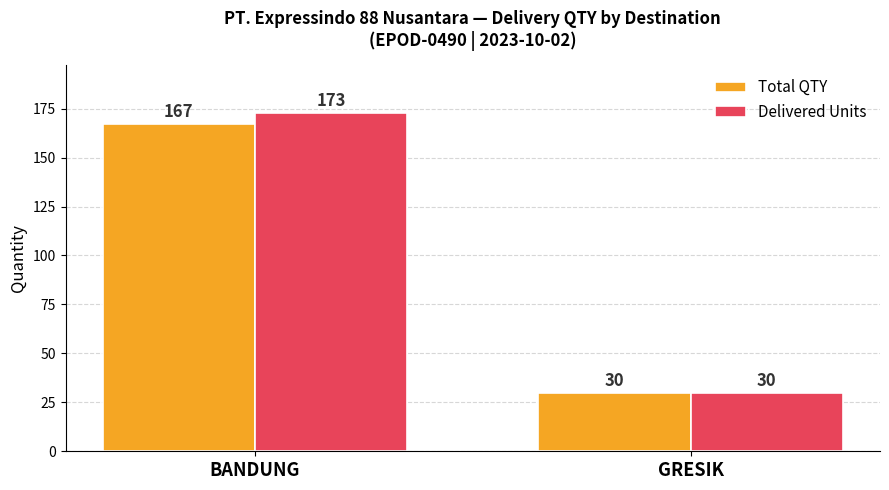

Rank the categories by Total QTY value from lowest to highest.

GRESIK, BANDUNG